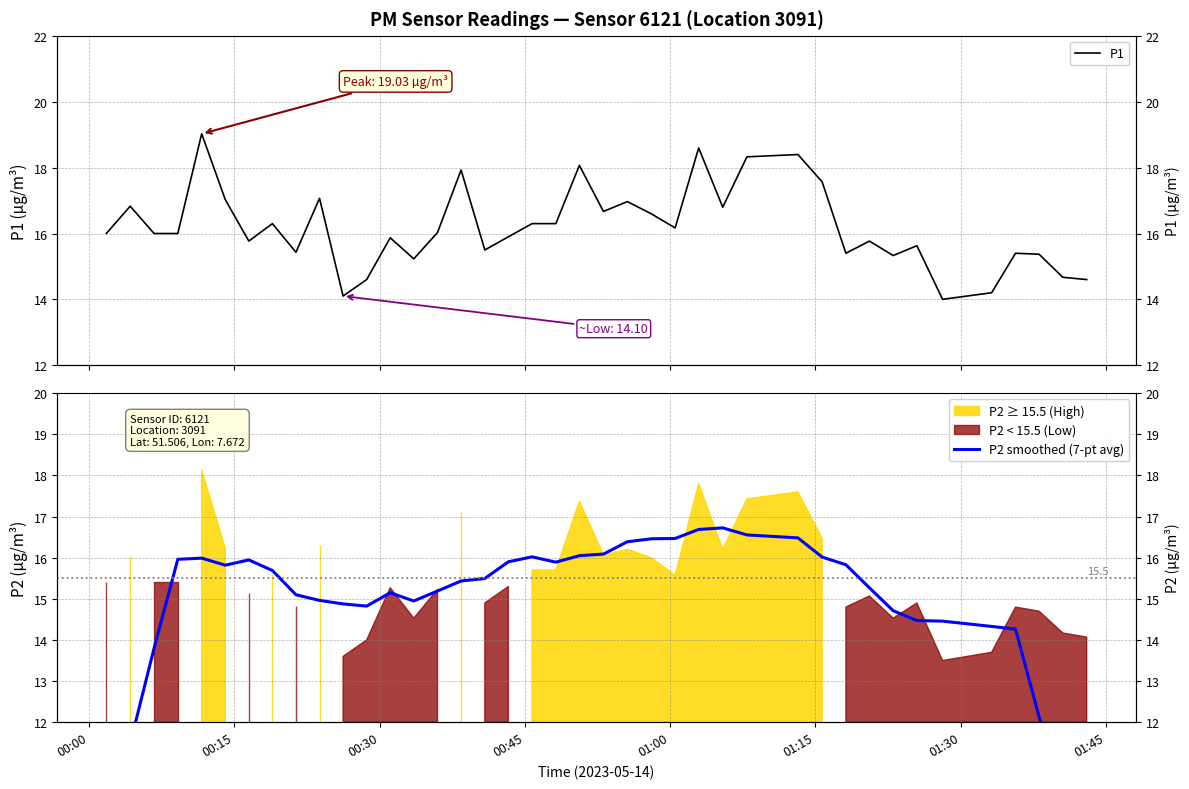

What is the minimum value for P1?

14.0